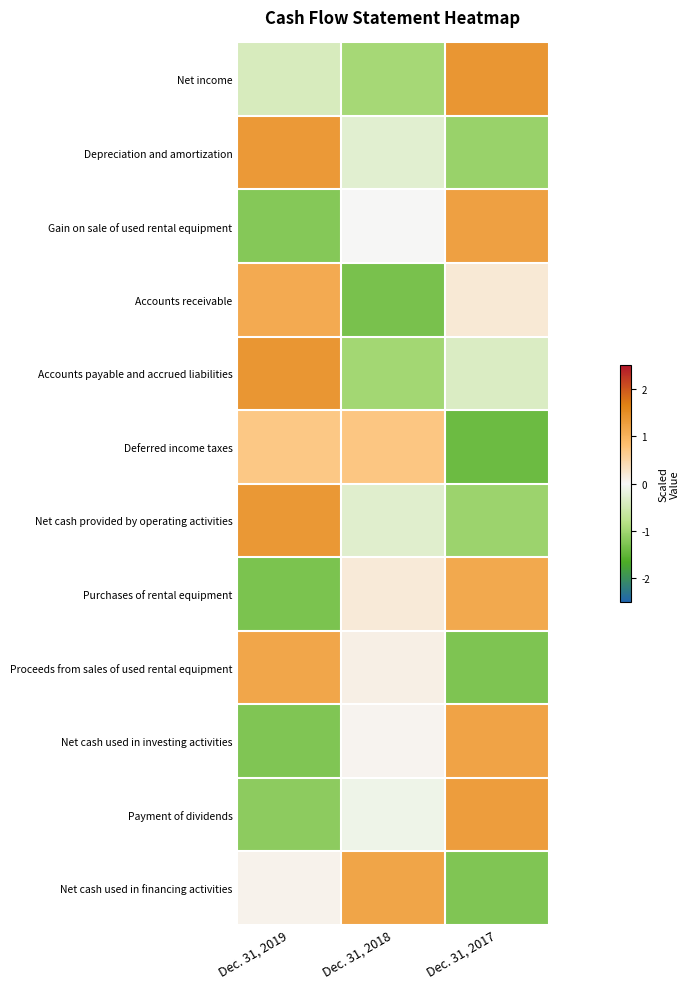

What is the smallest value displayed?

-1.4